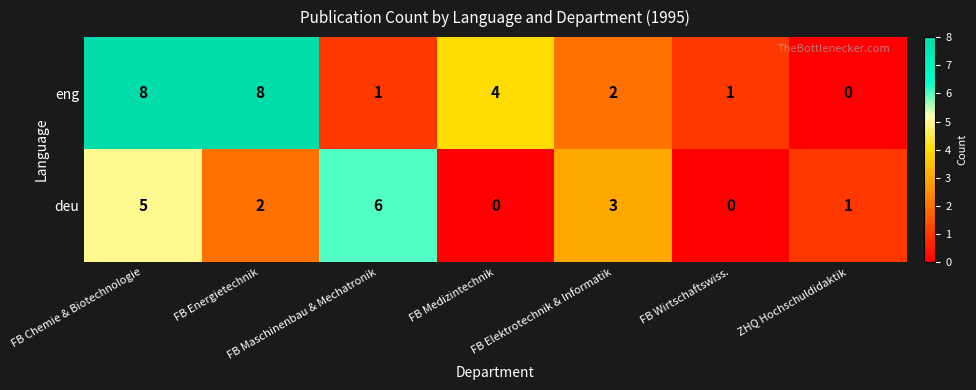

What is the sum of the eng values at FB Chemie & Biotechnologie and FB Elektrotechnik & Informatik?

10